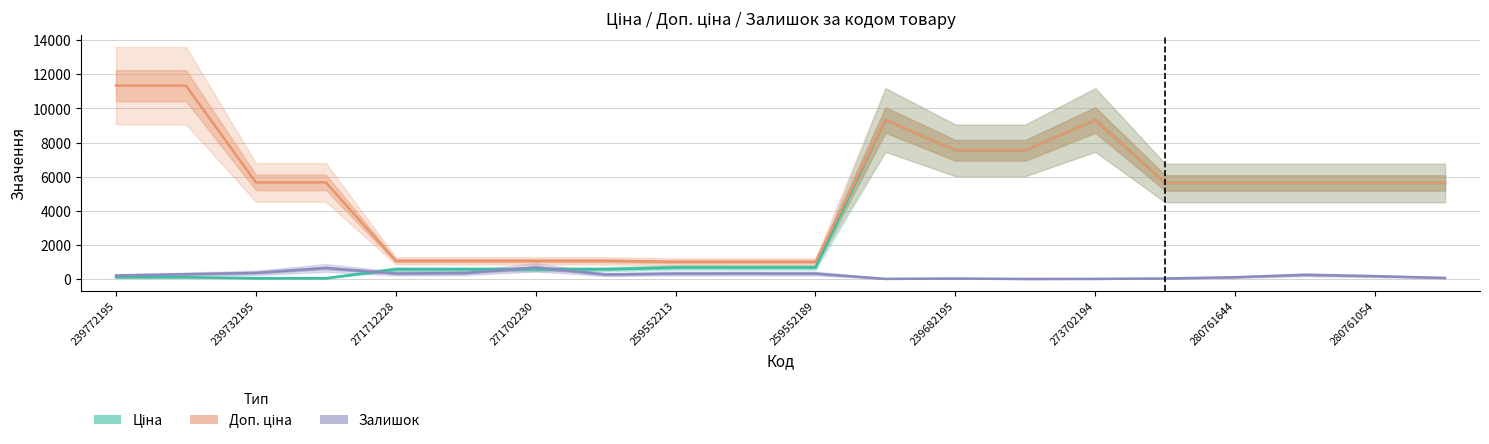

Which series has the largest range (max minus min)?

Доп. ціна